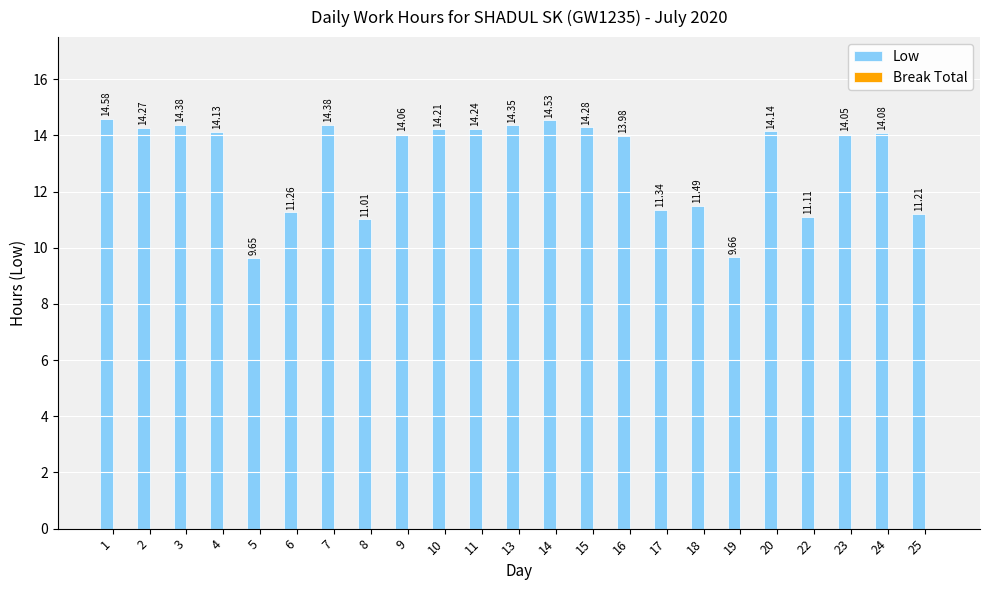

What is the change in value from 3 to 5?

-4.7